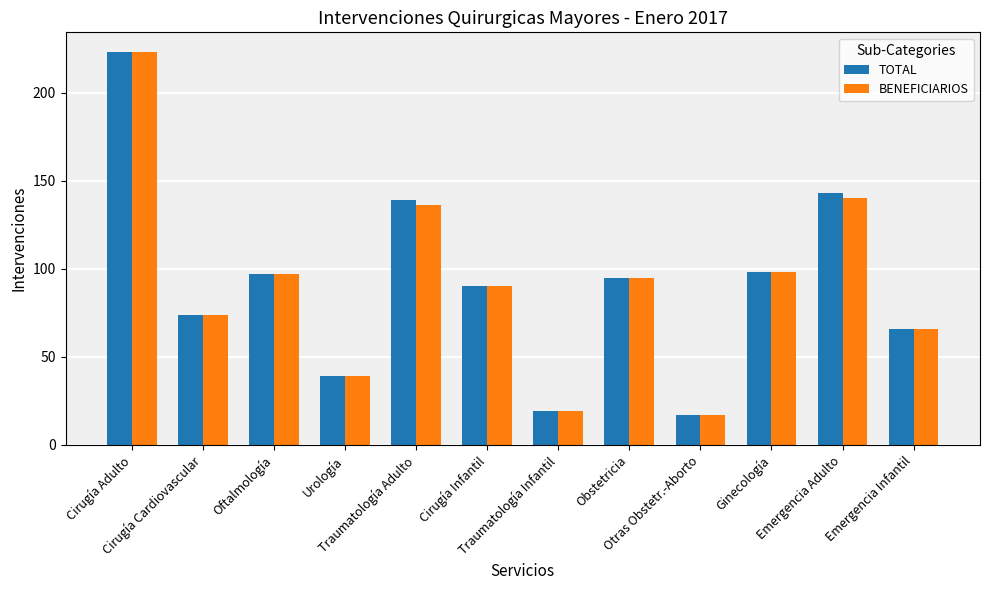

What is the difference between the maximum and minimum values in the BENEFICIARIOS series?

206